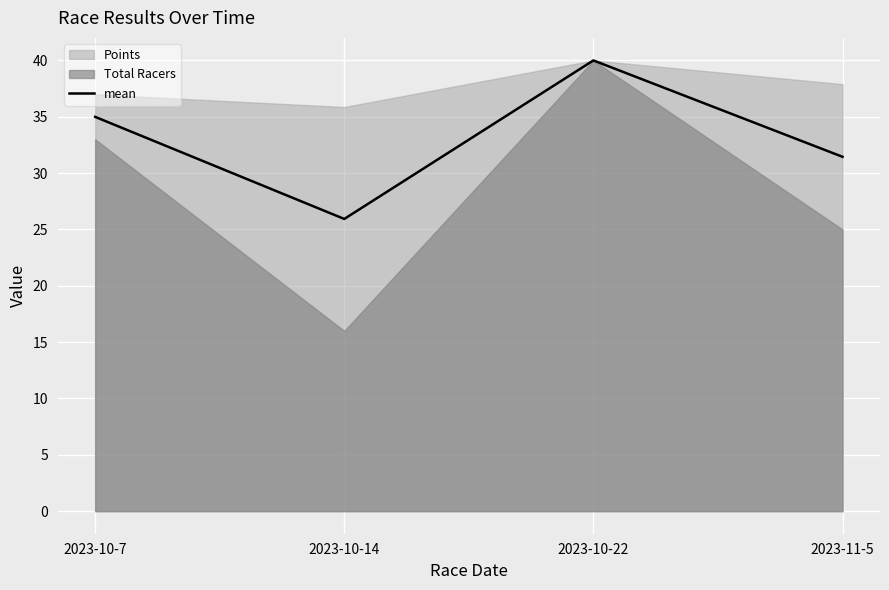

Which label corresponds to the smallest value in the chart?

2023-10-14